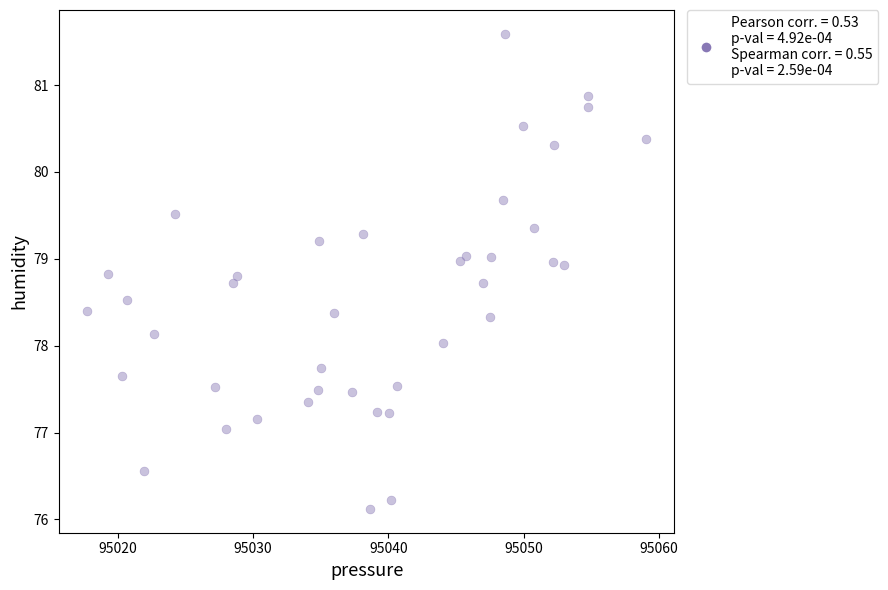

What is the range of X values (max minus min)?

41.4